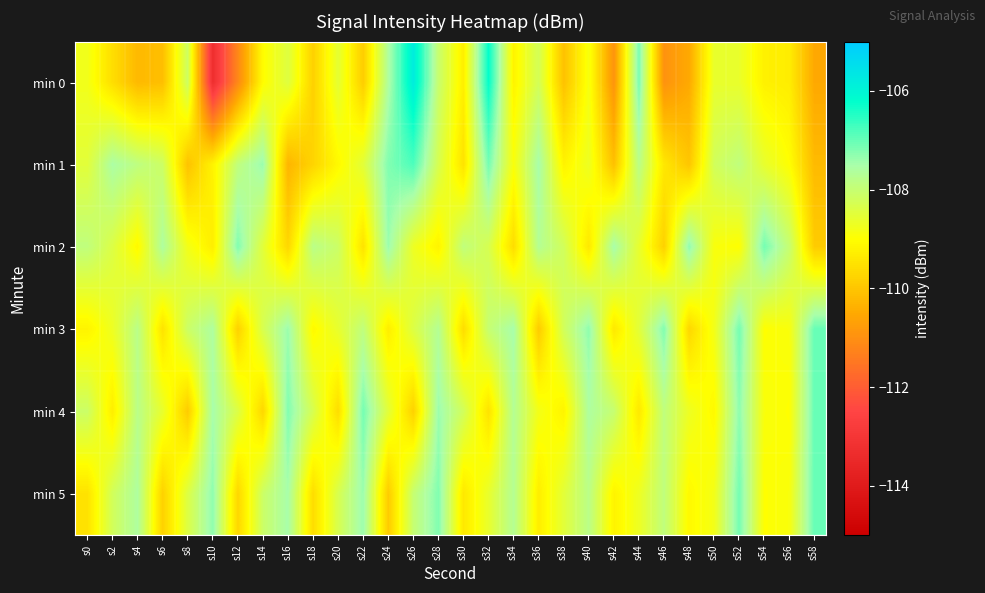

Rank the series at s32 from highest to lowest value.

min 0, min 1, min 3, min 2, min 5, min 4